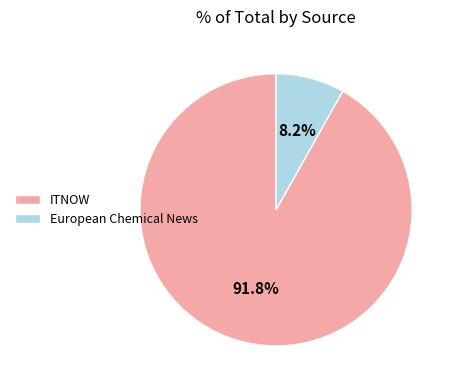

To the nearest percent, what percentage of the pie is ITNOW?

92%